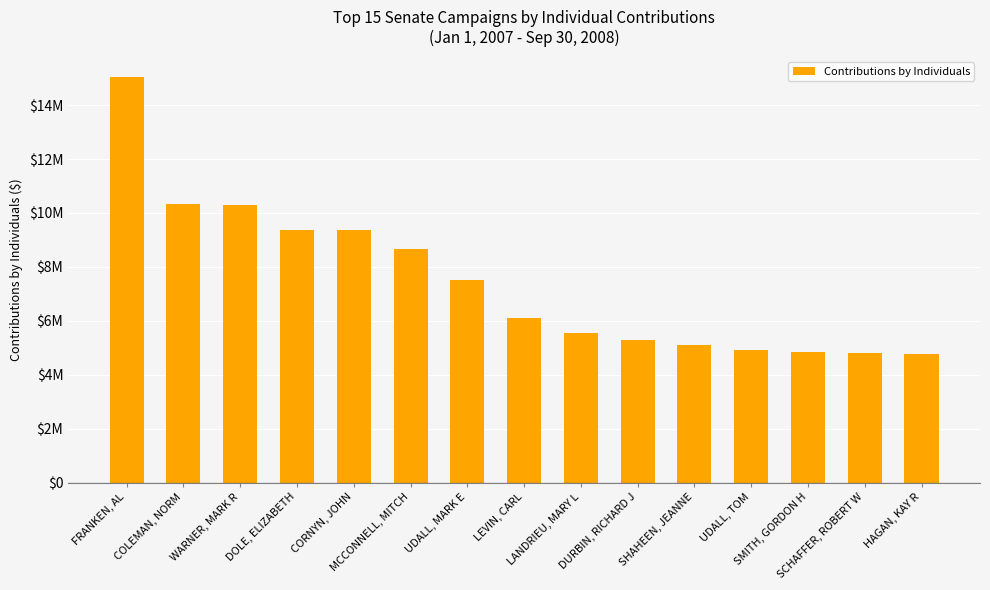

What is the change in value from LEVIN, CARL to UDALL, TOM?

-1191051